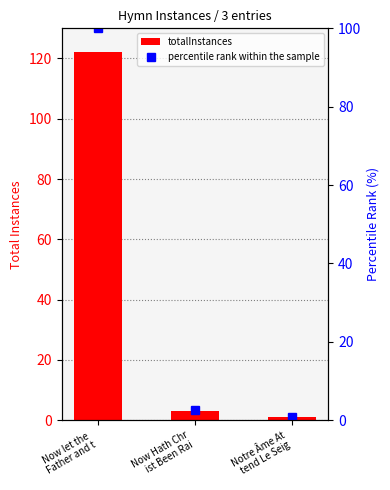

Which category has the highest value in the percentile rank within the sample series?

Now let the 
Father and t